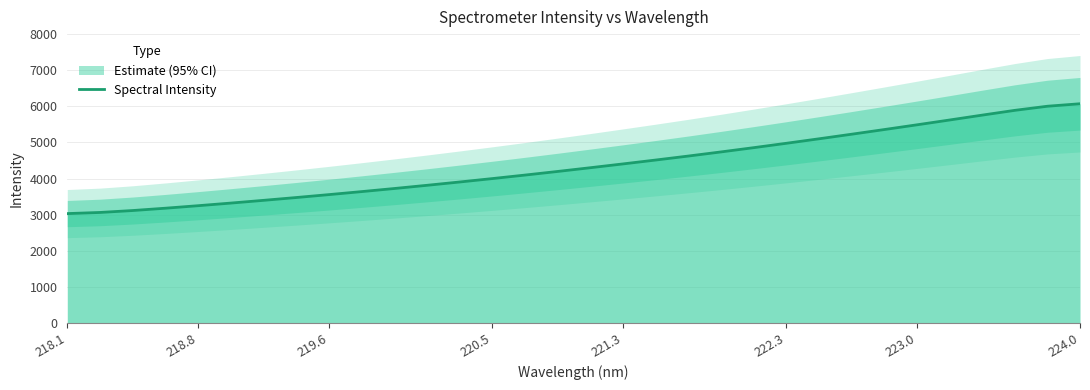

True or false: Spectral Intensity has a value of 3249.0 at 218.8.

True